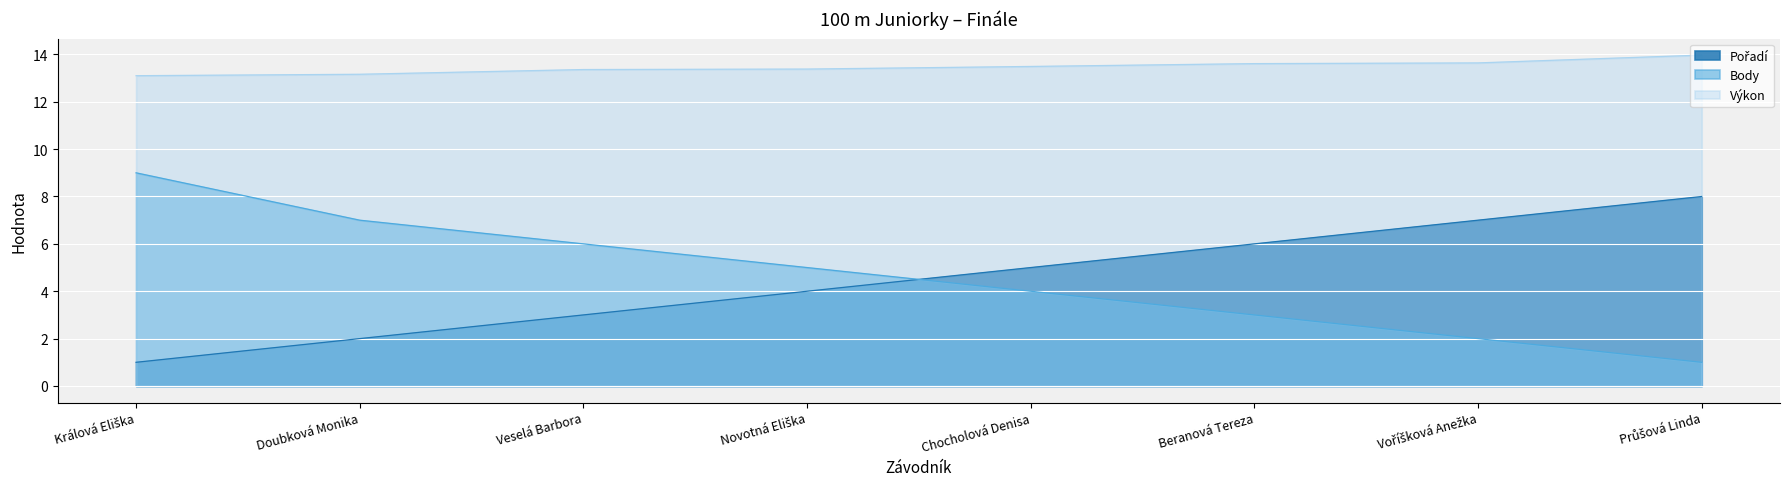

True or false: Pořadí has a value of 1.0 at Králová Eliška.

True